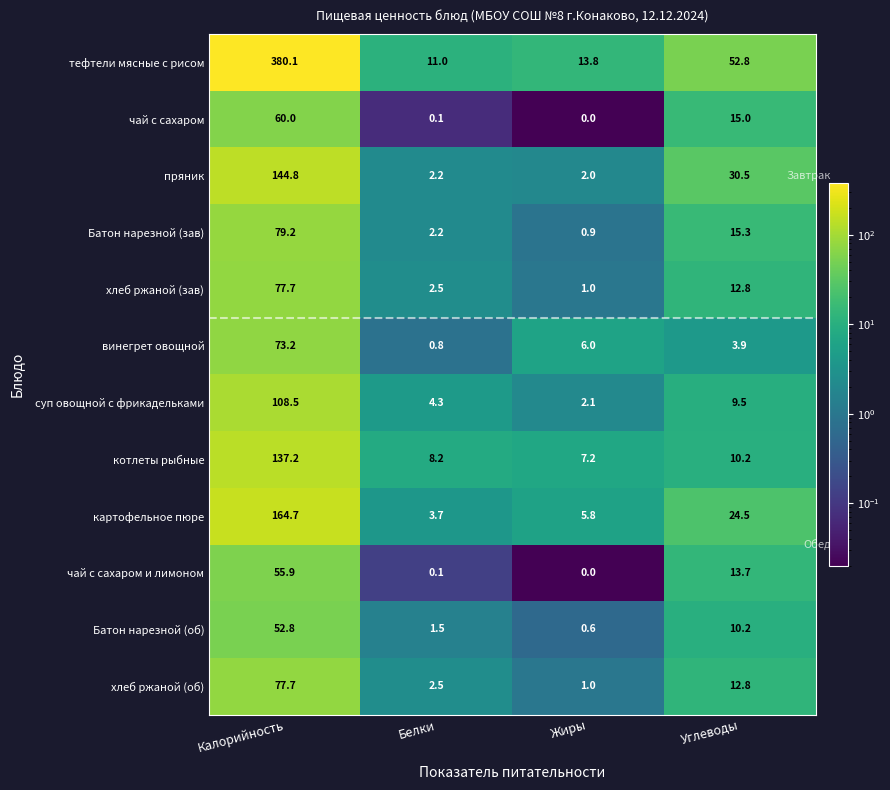

Count the number of categories in the chart.

4